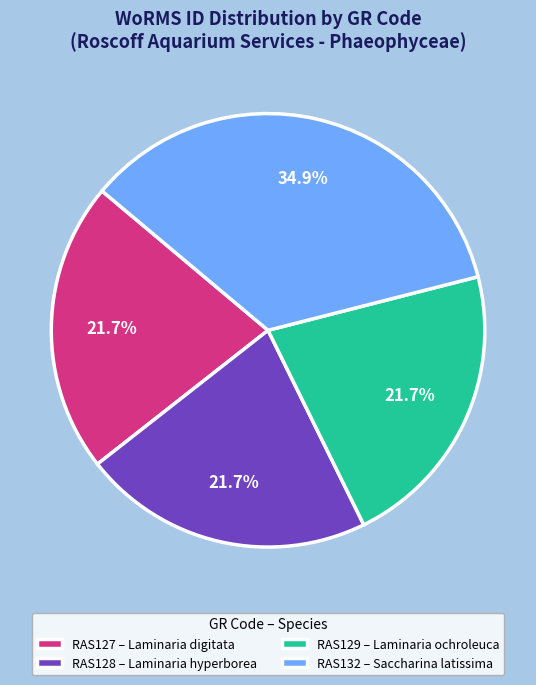

Between RAS128 – Laminaria hyperborea and RAS132 – Saccharina latissima, which is larger?

RAS132 – Saccharina latissima